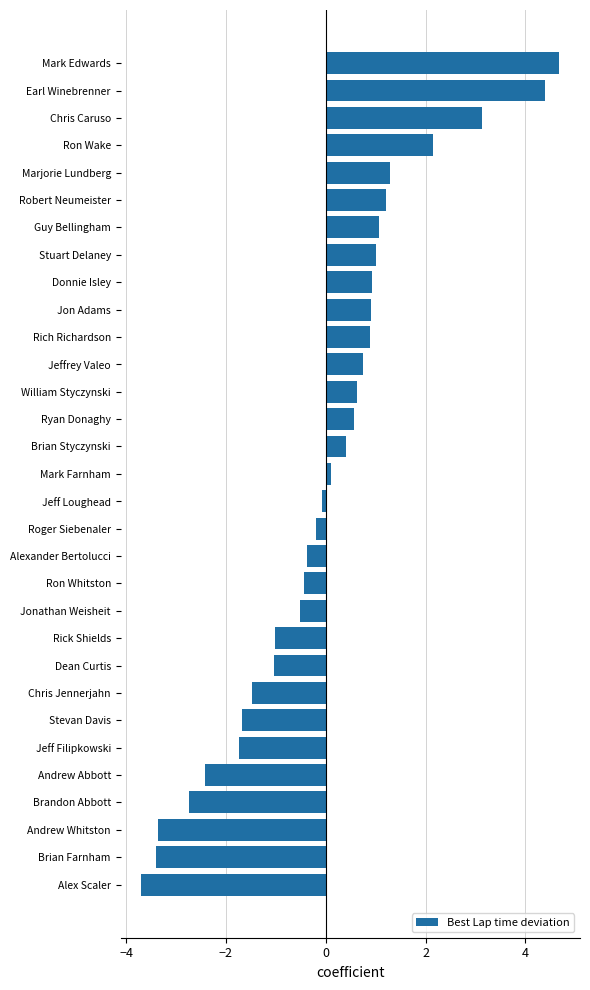

What is the difference between the maximum and minimum values?

8.4